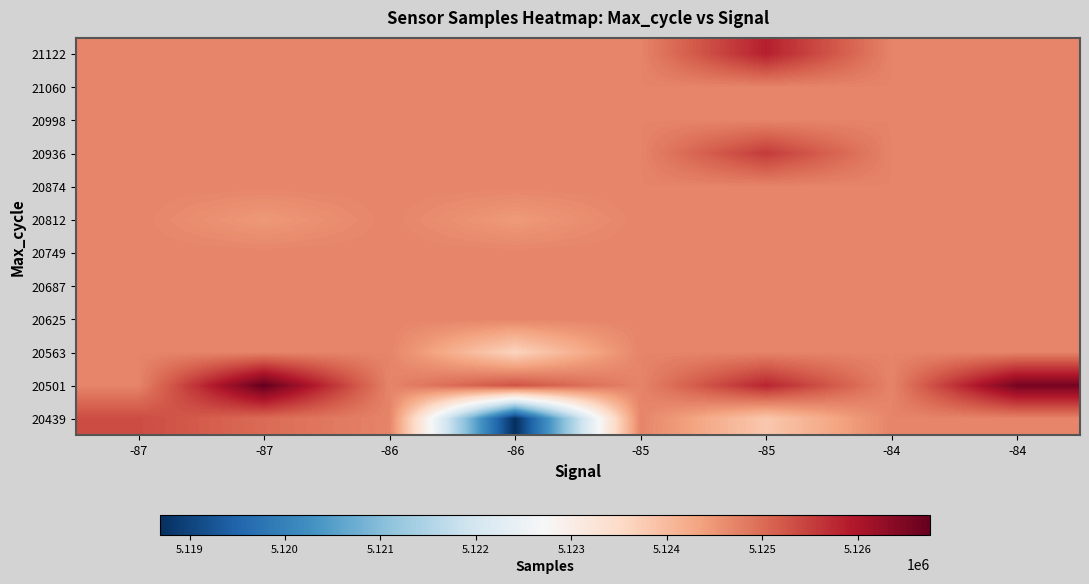

At which category does the chart reach its minimum across all series?

-86